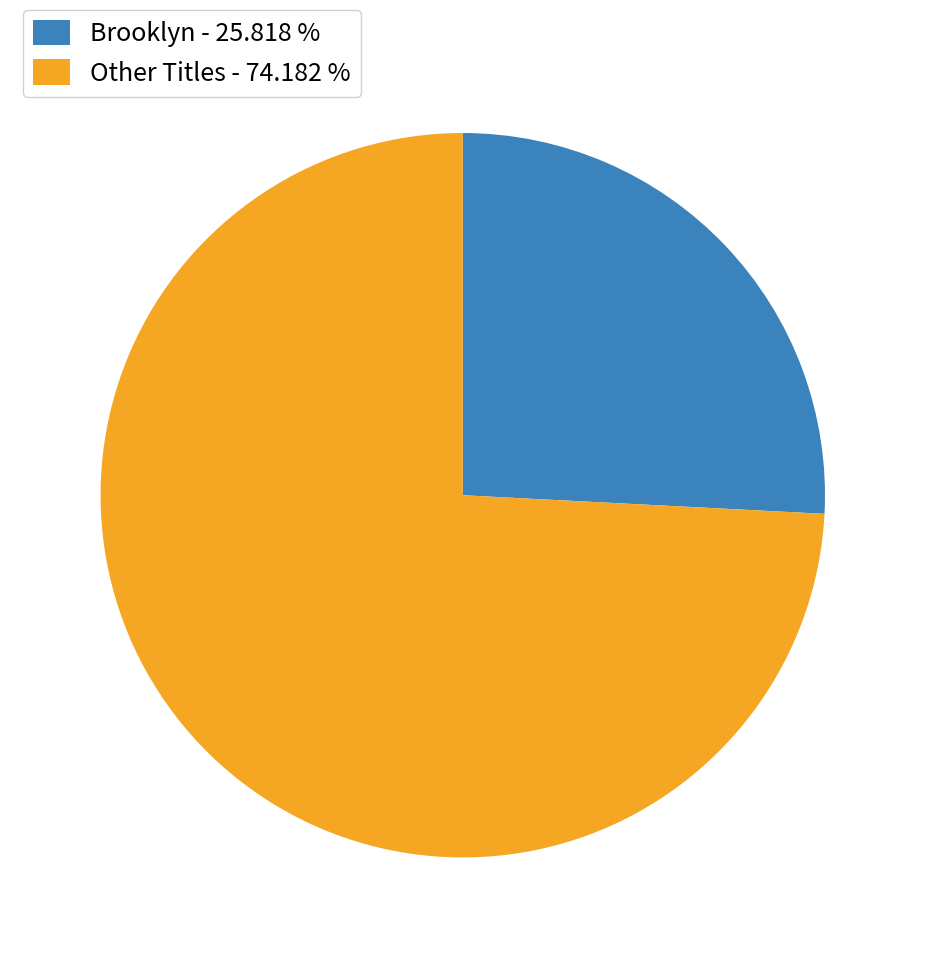

What is the smallest slice in the pie chart?

Brooklyn - 25.818 %